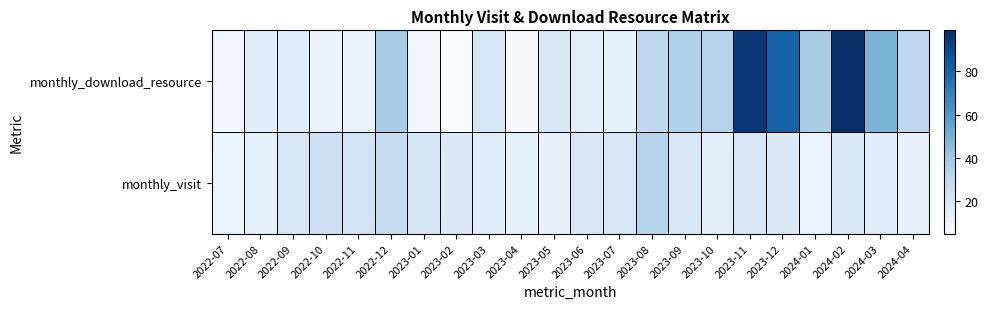

At how many categories does at least one series exceed 89?

2